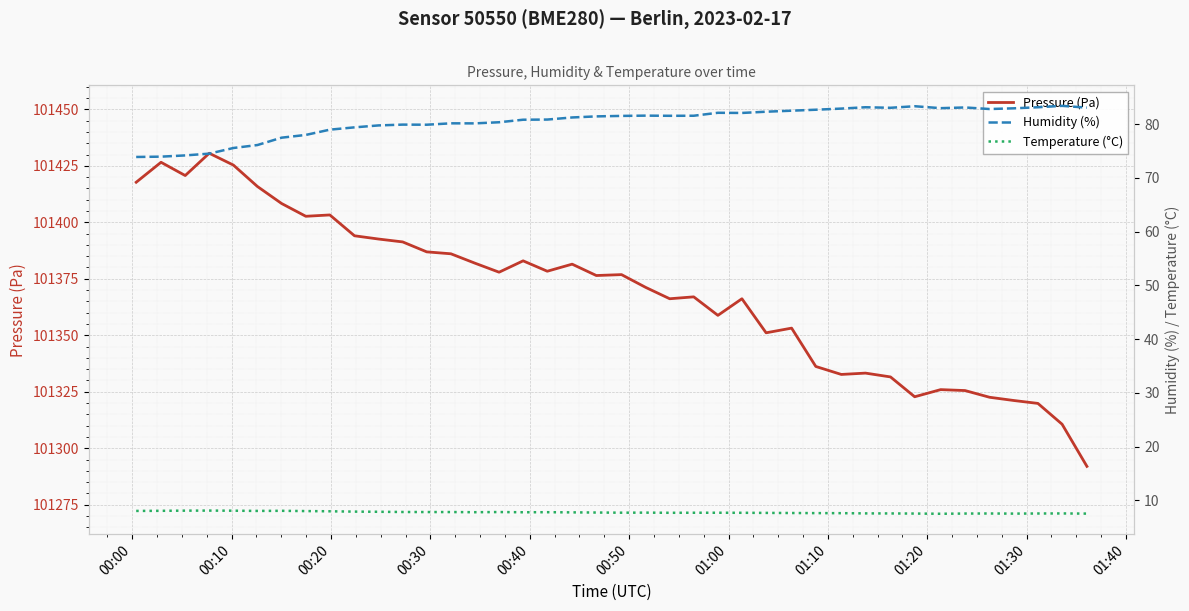

What is the value of the Humidity (%) point at the 23rd from the left?

81.6